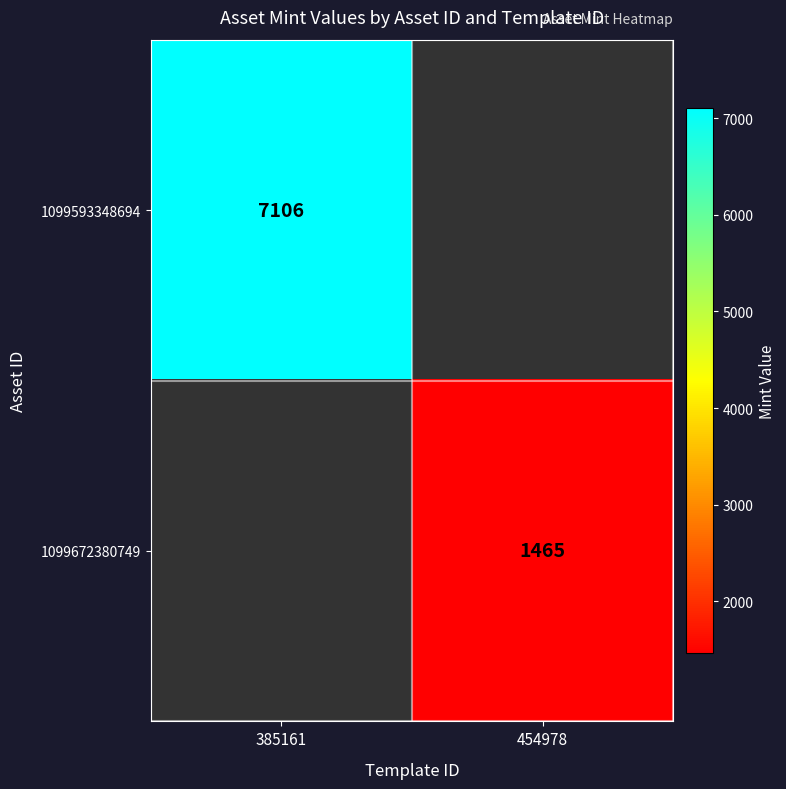

The 1099593348694 series shows 11308 at 385161. True or false?

False